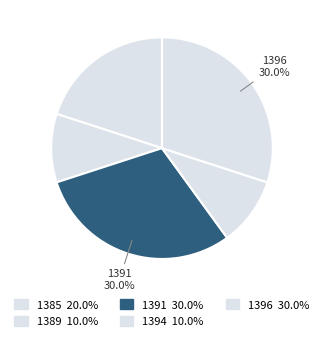

To the nearest percent, what is the difference between the largest and smallest slice percentages?

20%